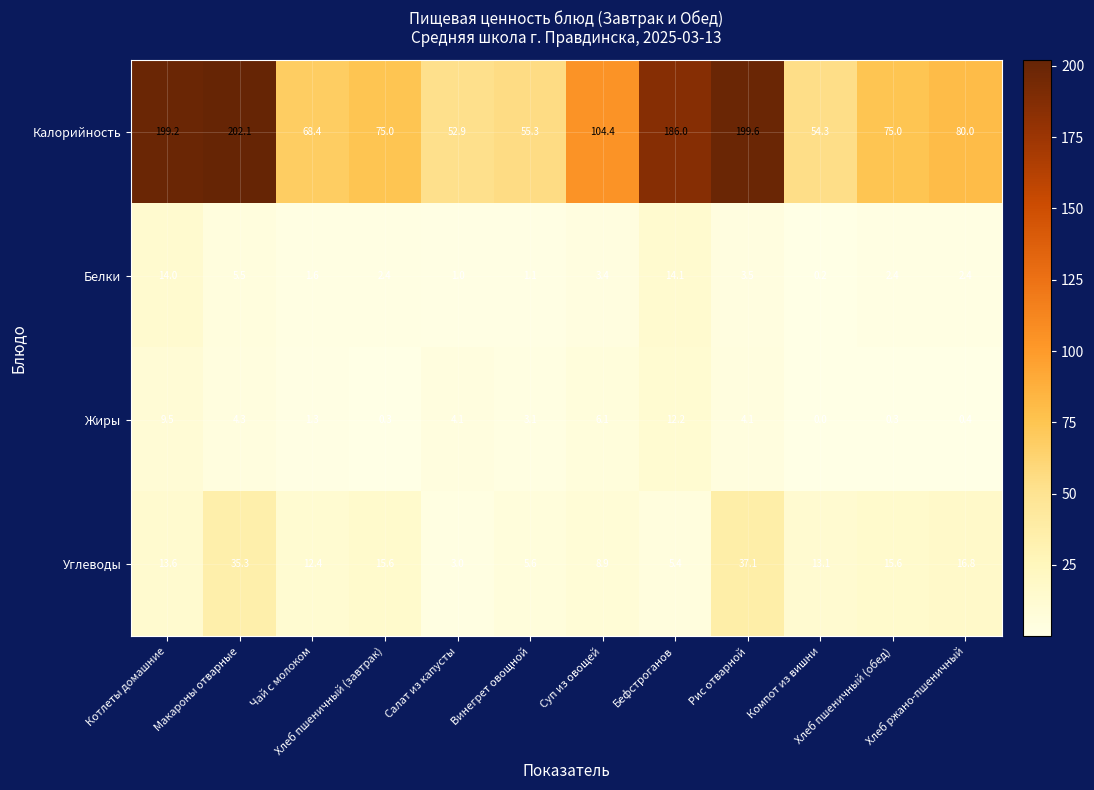

What is the sum of all Углеводы values?

182.4